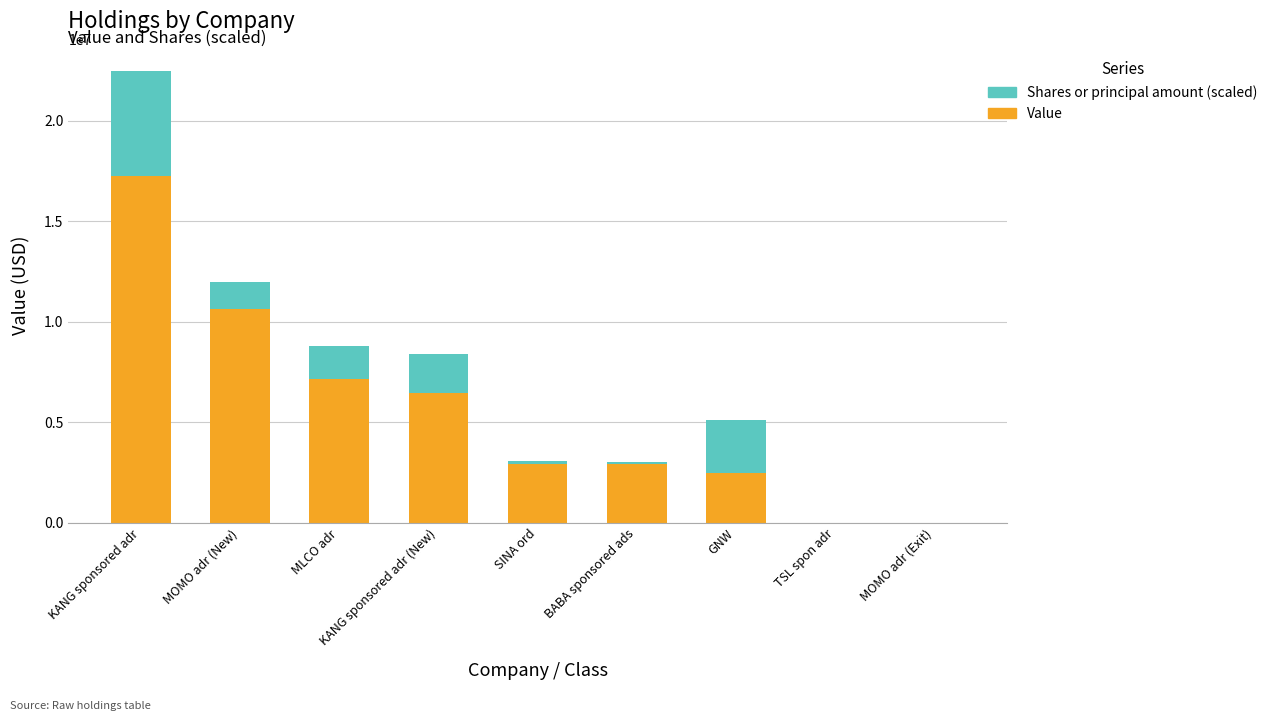

Which category has the highest value in the Value series?

KANG sponsored adr